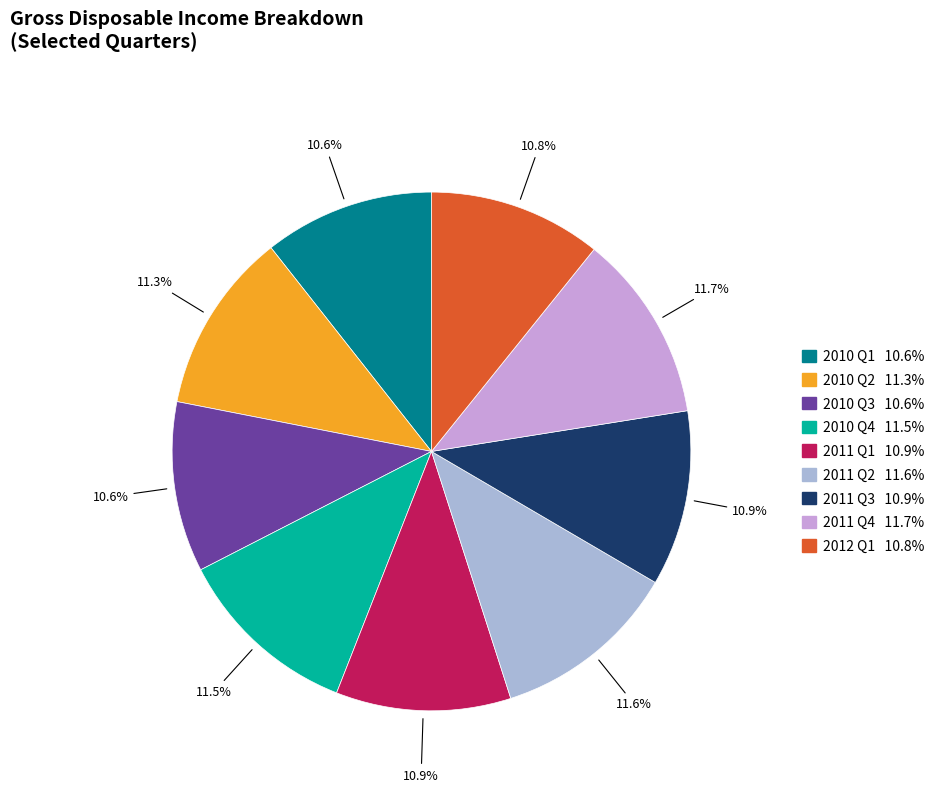

Does any single category account for the majority?

No